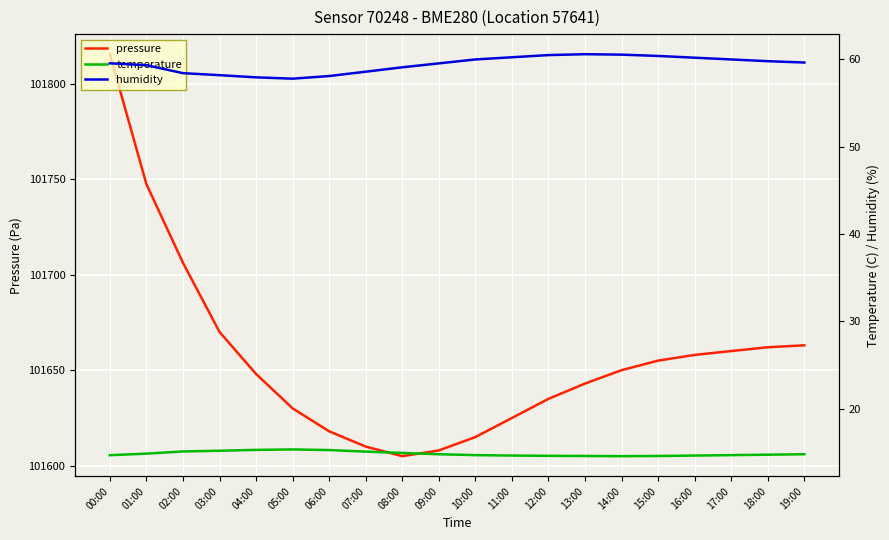

What is the sum of the pressure values at 14:00 and 16:00?

203308.0